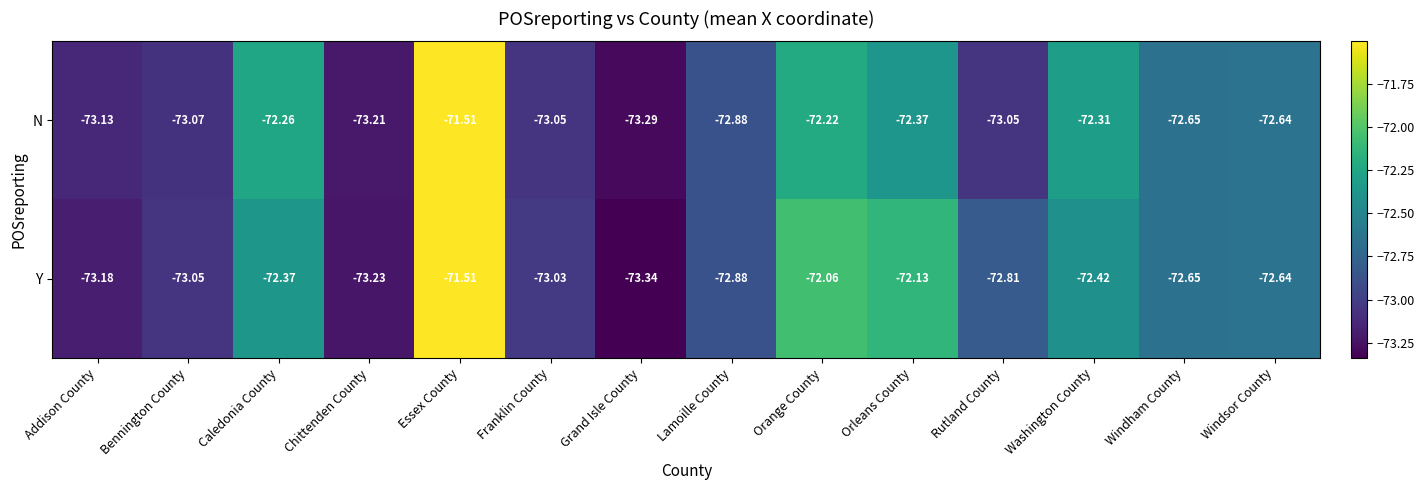

List the series in order of their overall mean, lowest first.

N, Y